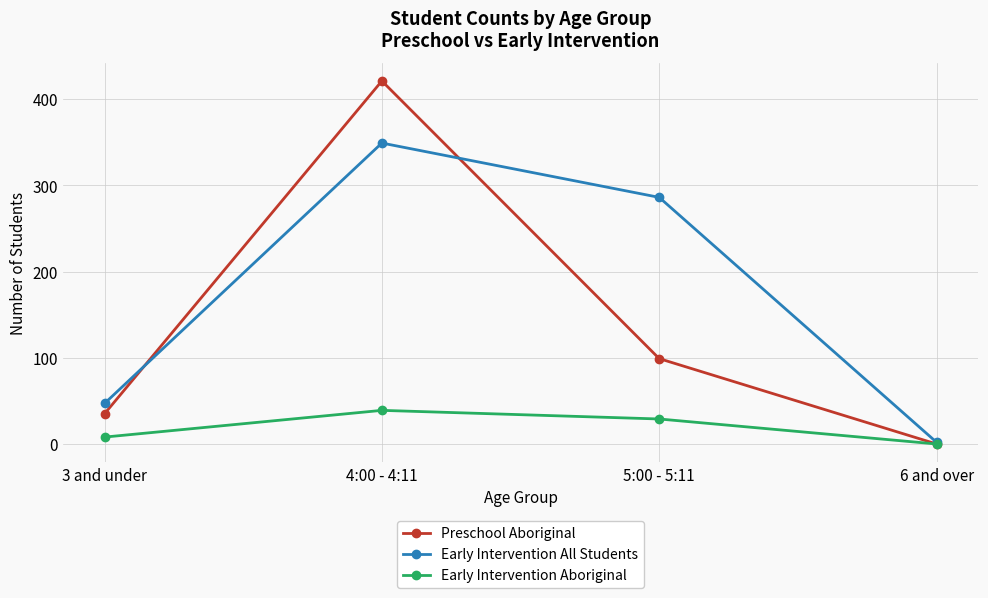

How many data points in Preschool Aboriginal are less than 99?

2